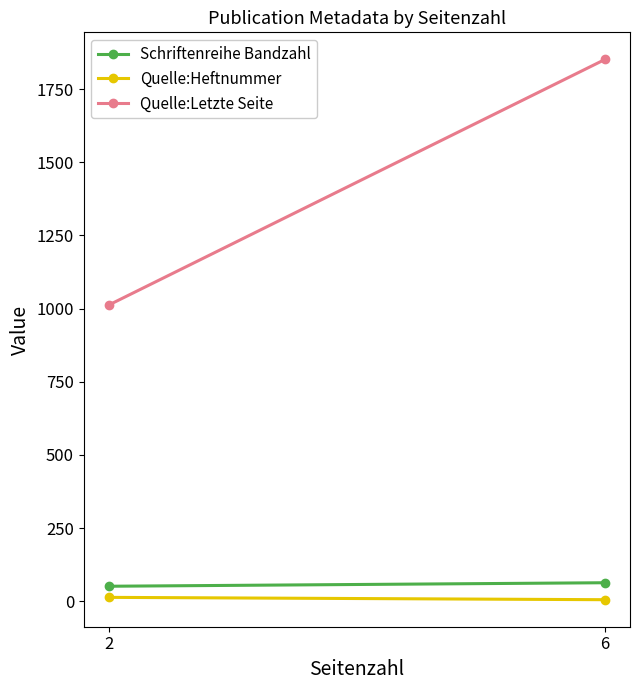

Reading right to left, extract all data points from this chart.

Schriftenreihe Bandzahl: 63	51
Quelle:Heftnummer: 5	13
Quelle:Letzte Seite: 1852	1012